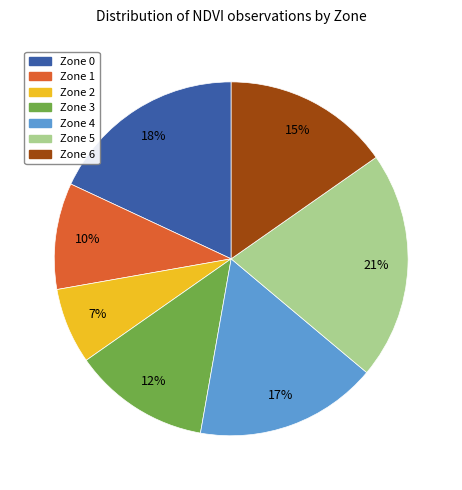

What percentage is the Zone 0 slice, to the nearest percent?

18%